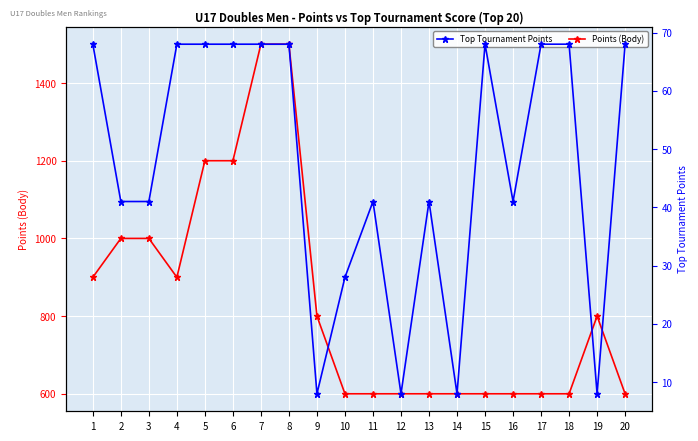

What is the sum of the Points (Body) values at 4 and 3?

1900